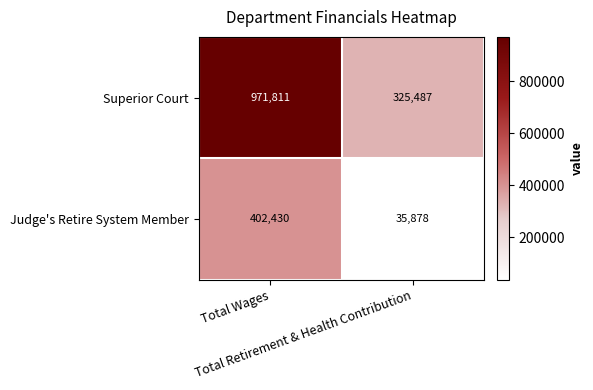

List the series in order of their peak value, highest first.

Superior Court, Judge's Retire System Member